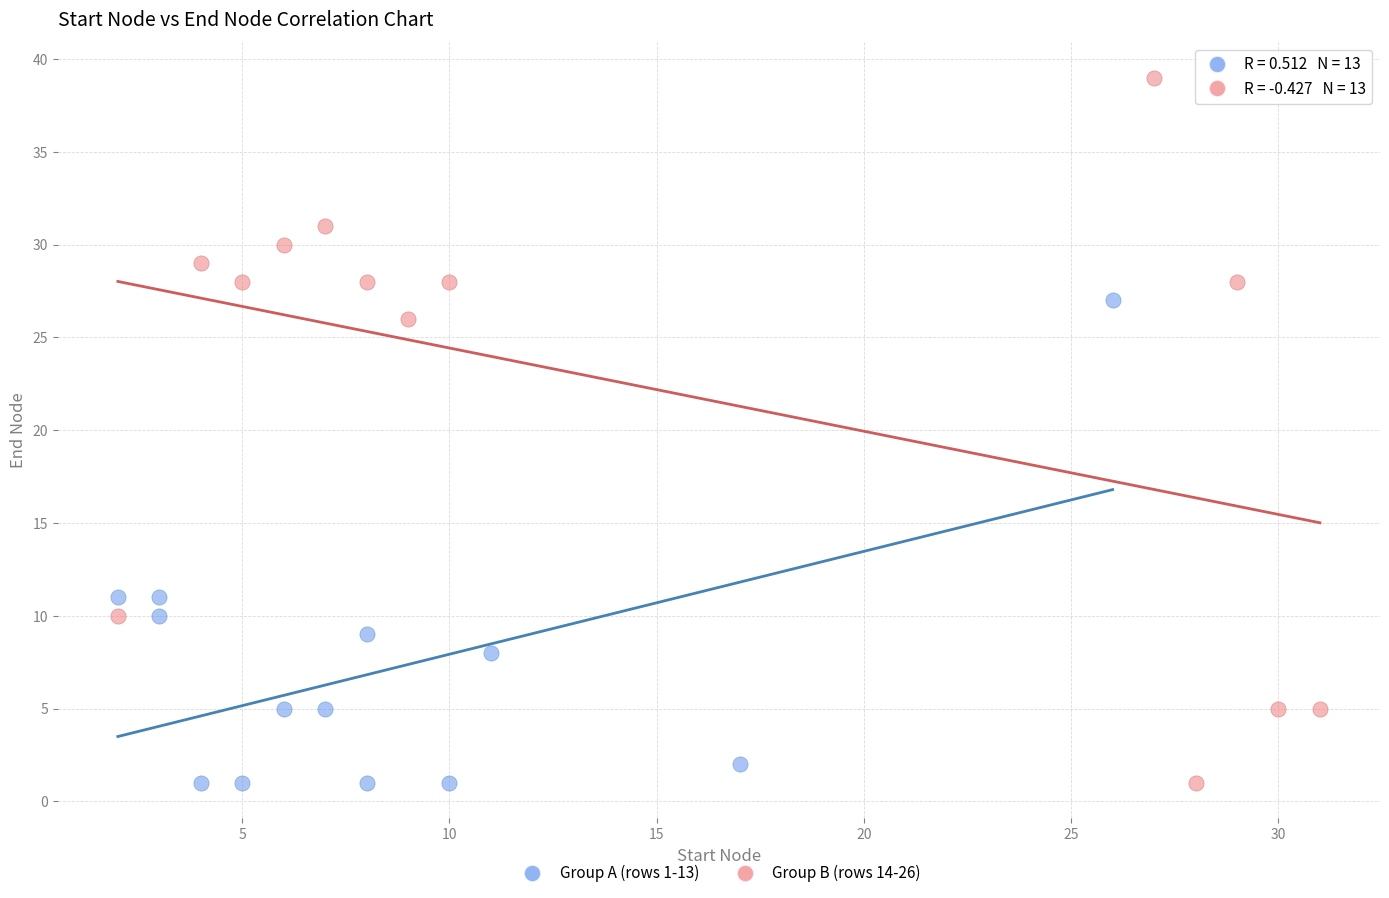

Which series has the largest Y range (max minus min)?

Group B (rows 14-26)